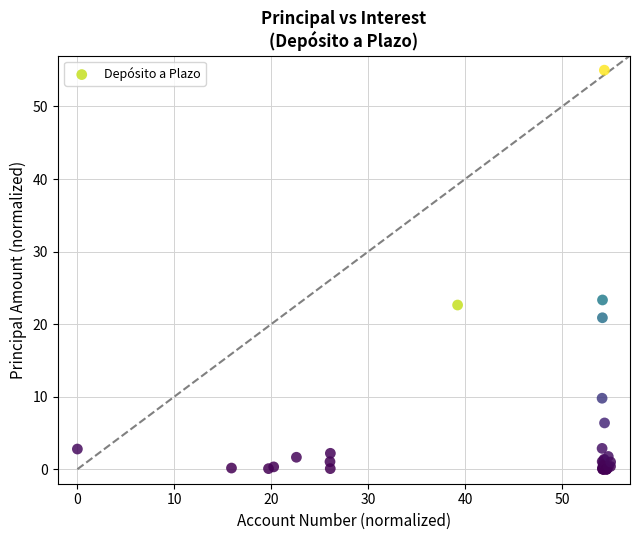

What Y value in the scatter plot is closest to 27?

23.3